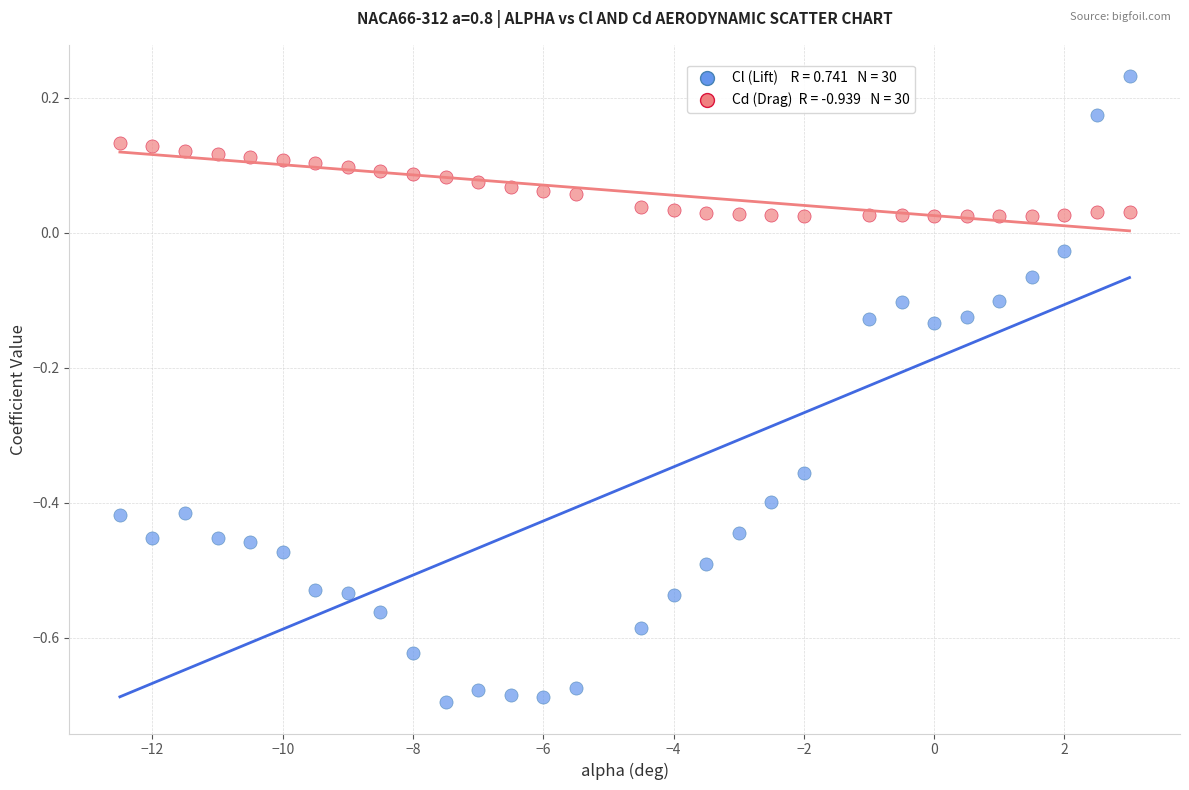

Across all data points, what is the range of Y values (max minus min)?

0.9